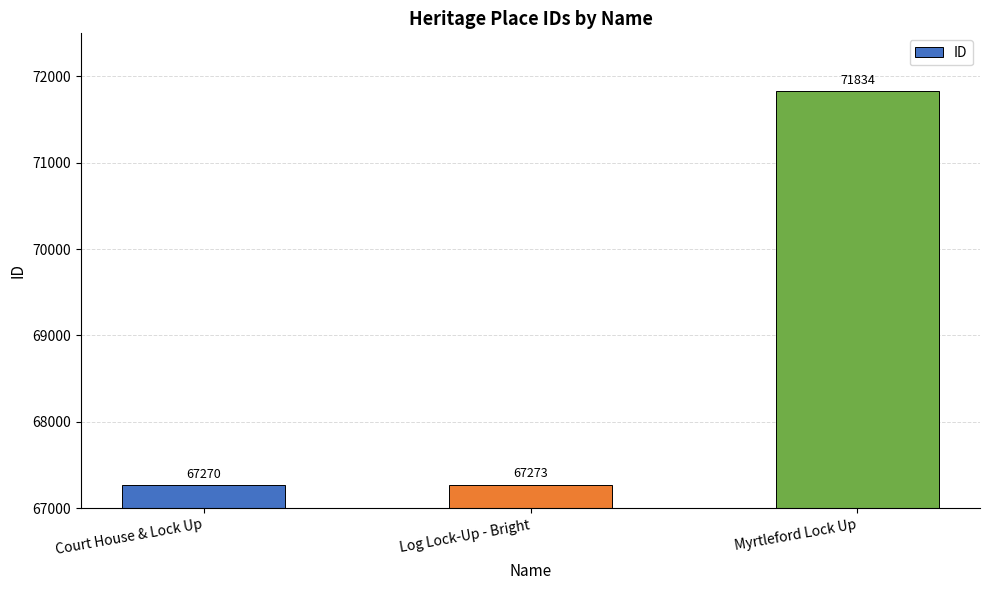

What position from the right is Log Lock-Up - Bright?

2